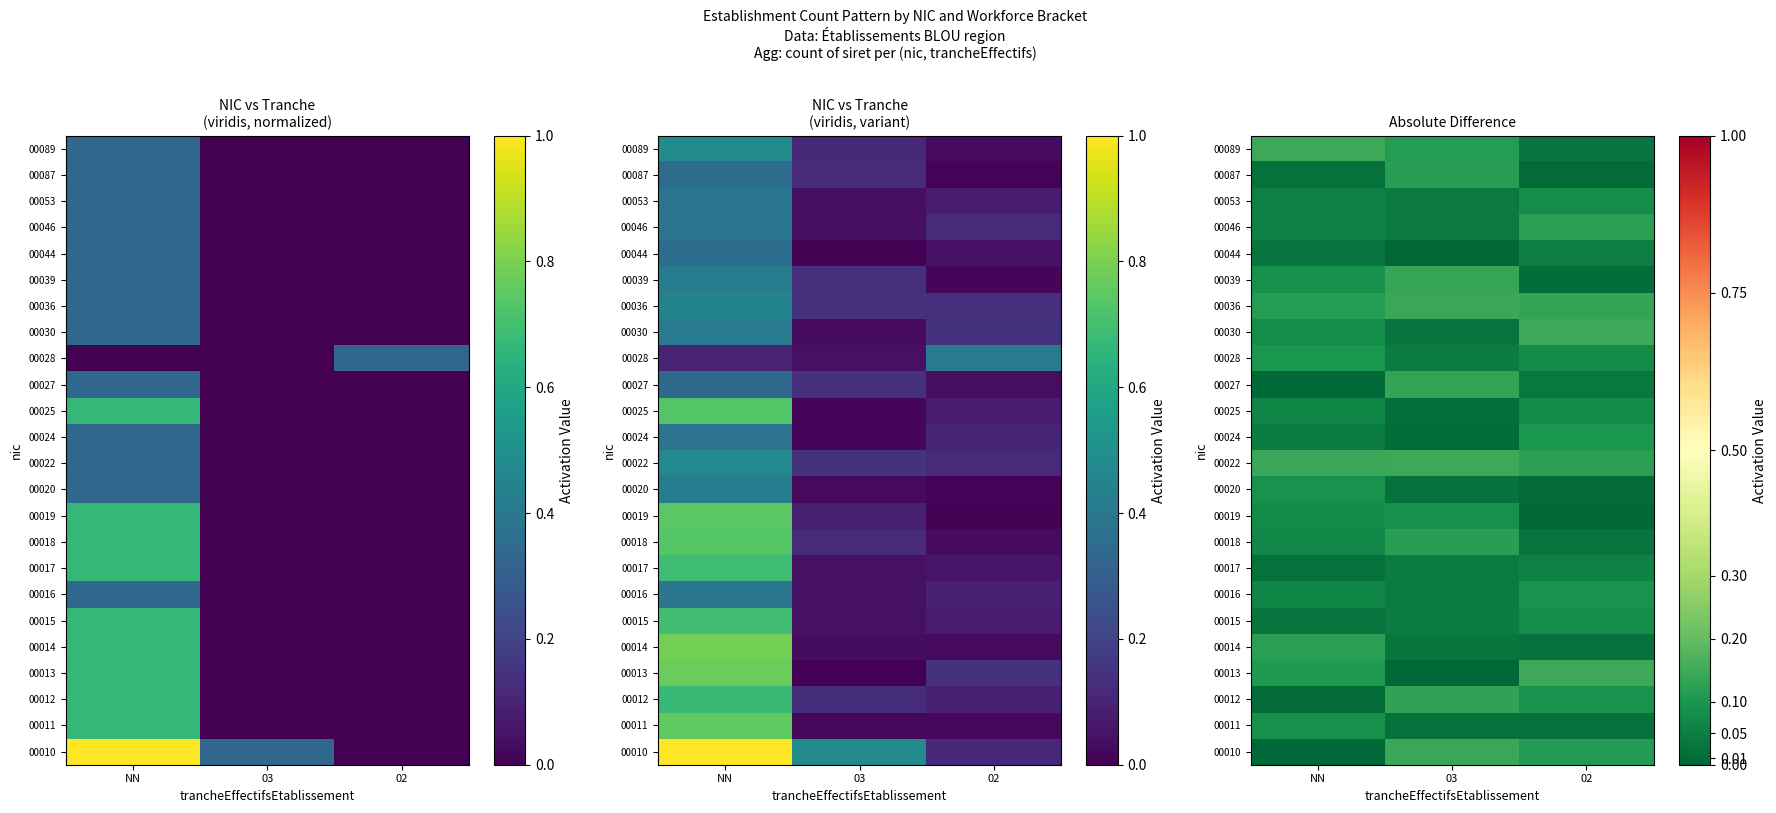

Rank the series by their maximum value, from highest to lowest.

00089, 00013, 00030, 00022, 00010, 00036, 00039, 00027, 00012, 00014, 00046, 00087, 00018, 00024, 00028, 00016, 00020, 00011, 00019, 00053, 00015, 00025, 00017, 00044